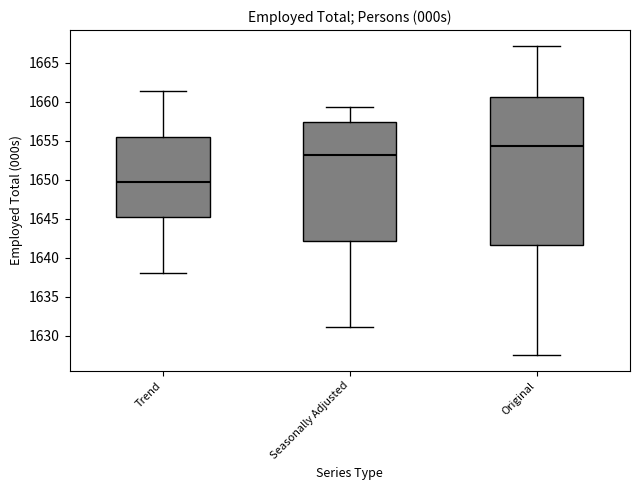

Reading left to right, transcribe this box plot: for each box, give where its median line is, the range the box spans, and where its two whiskers end, as read against the y-axis. The values are not printed on the chart, so give them approximately, as read against the axis.

Trend: median 1649.5, box 1645.0 to 1655.5, whiskers 1638.0 to 1661.5
Seasonally Adjusted: median 1653.0, box 1642.0 to 1657.5, whiskers 1631.0 to 1659.5
Original: median 1654.5, box 1641.5 to 1660.5, whiskers 1627.5 to 1667.0